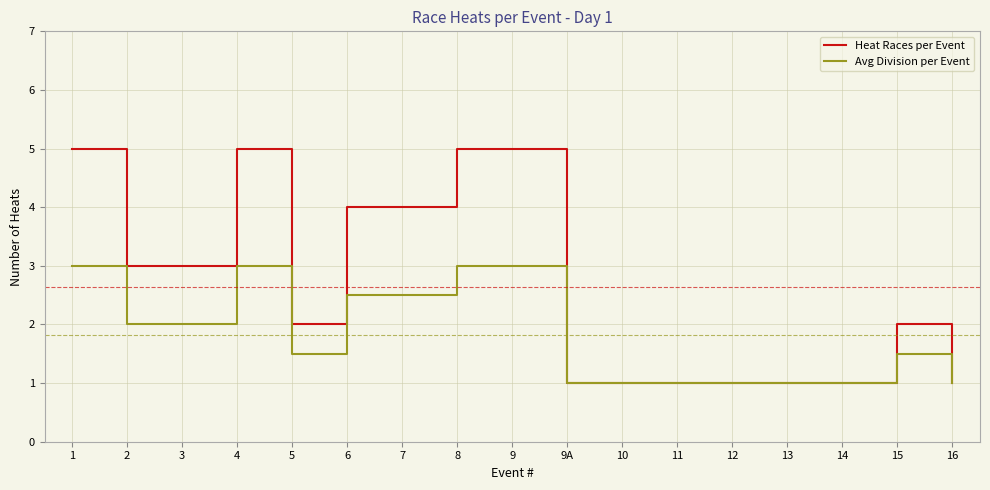

List the series in order of their peak value, lowest first.

Avg Division per Event, Heat Races per Event